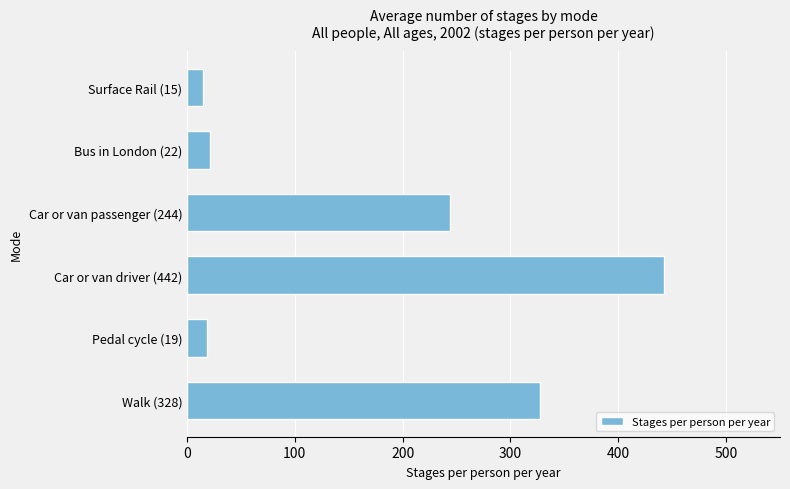

Are the bars horizontal?

Yes